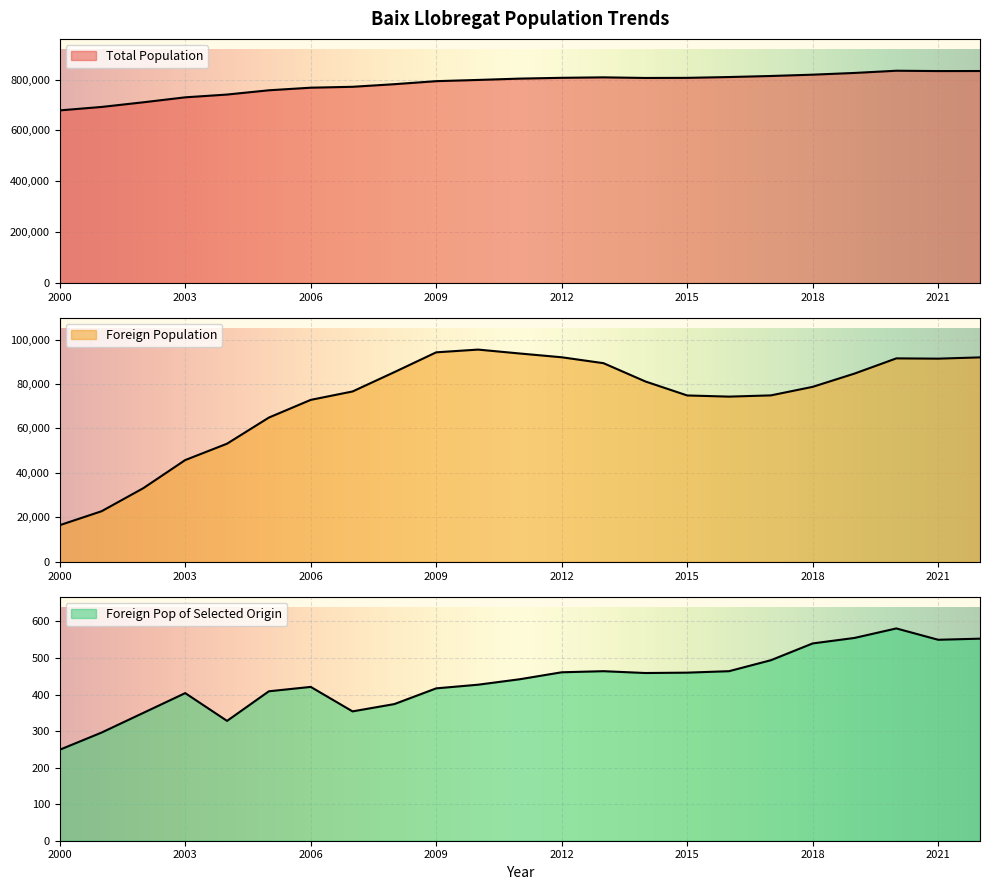

List the labels in order of Foreign Population value, smallest first.

2000, 2001, 2002, 2003, 2004, 2005, 2006, 2016, 2015, 2017, 2007, 2018, 2014, 2019, 2008, 2013, 2021, 2020, 2022, 2012, 2011, 2009, 2010